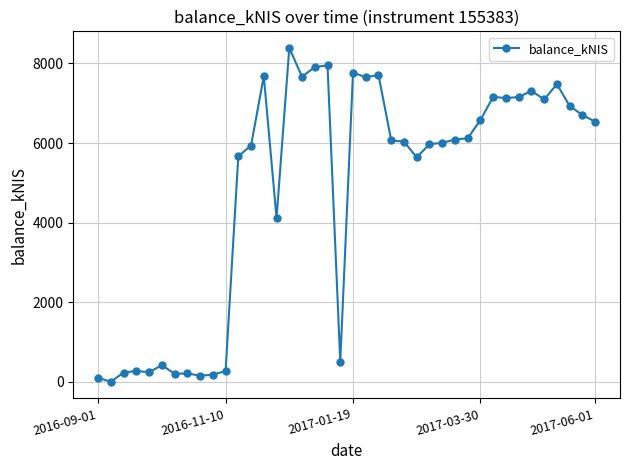

What is the sum of all values?

193227.8